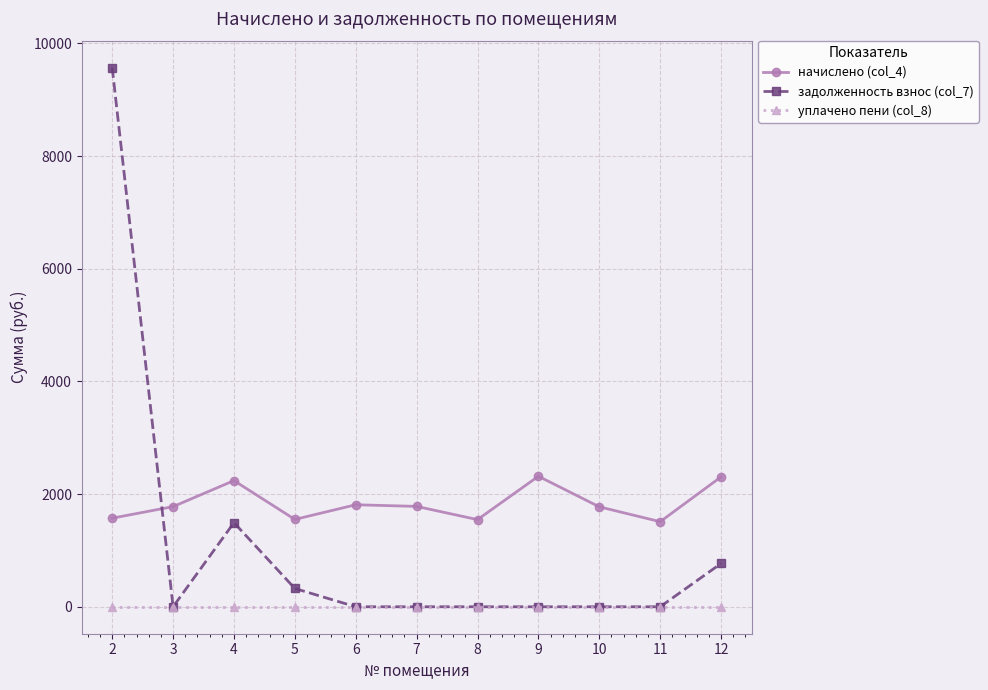

Is the value of уплачено пени (col_8) at 12 greater than the value of начислено (col_4) at 12?

No